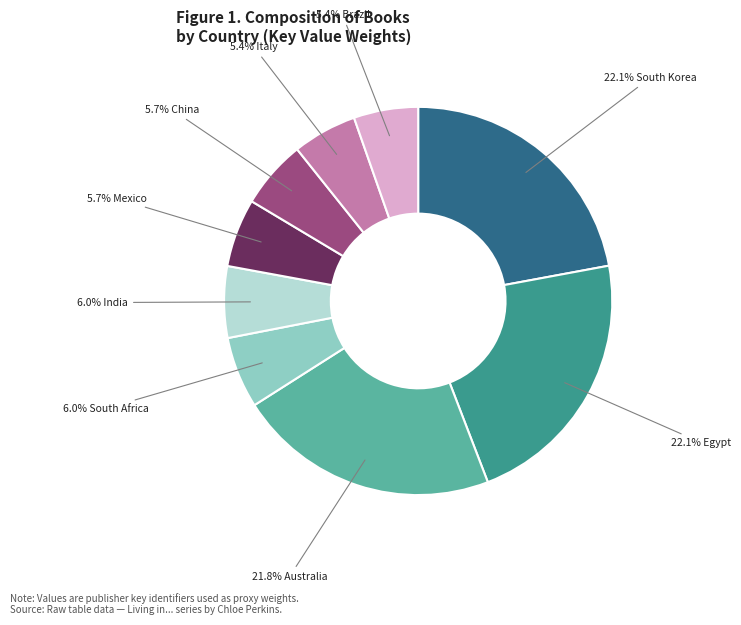

Is there a majority slice in this chart?

No